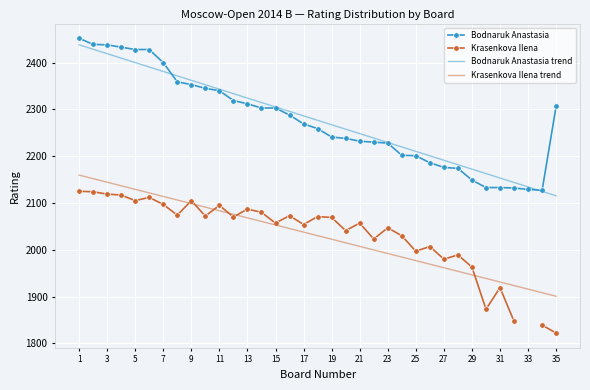

How many values in the Bodnaruk Anastasia series are below 2269?

17